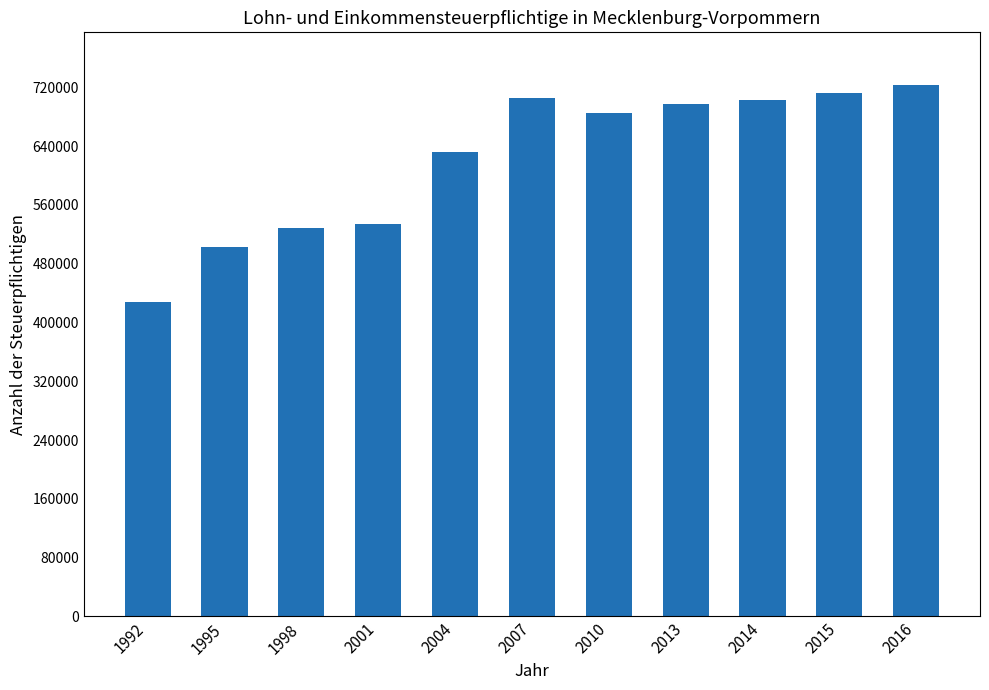

What is the ratio of the value at 2014 to the value at 2013?

1.0